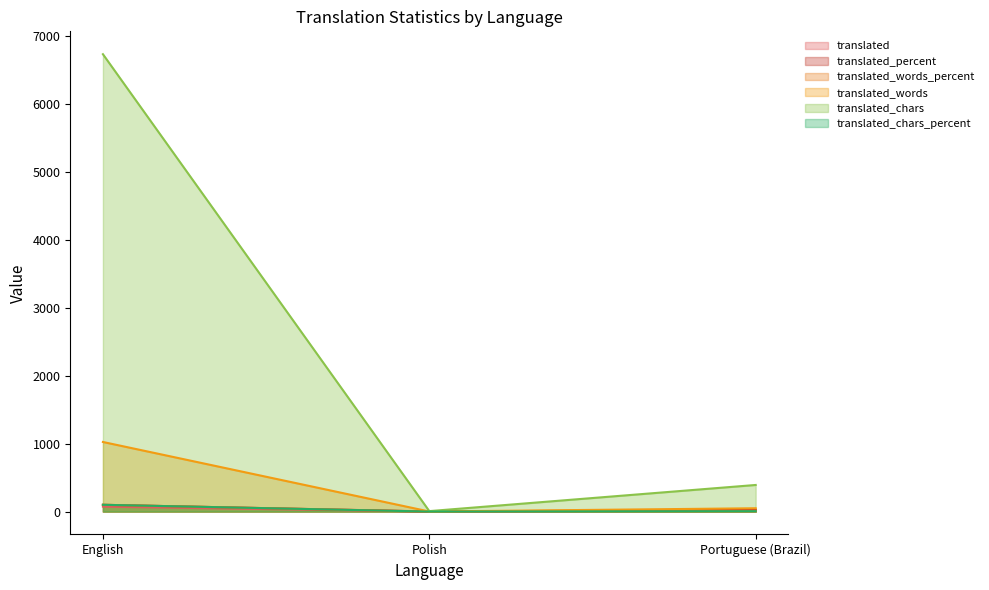

At which category is the sum across all series the highest?

English